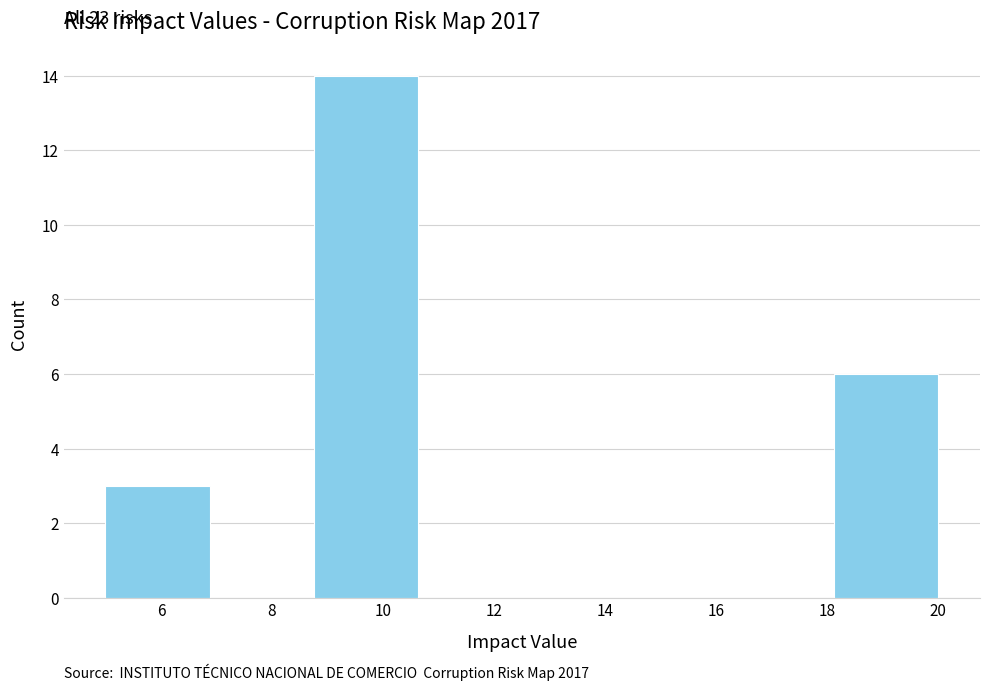

Which range on the x-axis has the tallest bar?

8.8 to 10.6